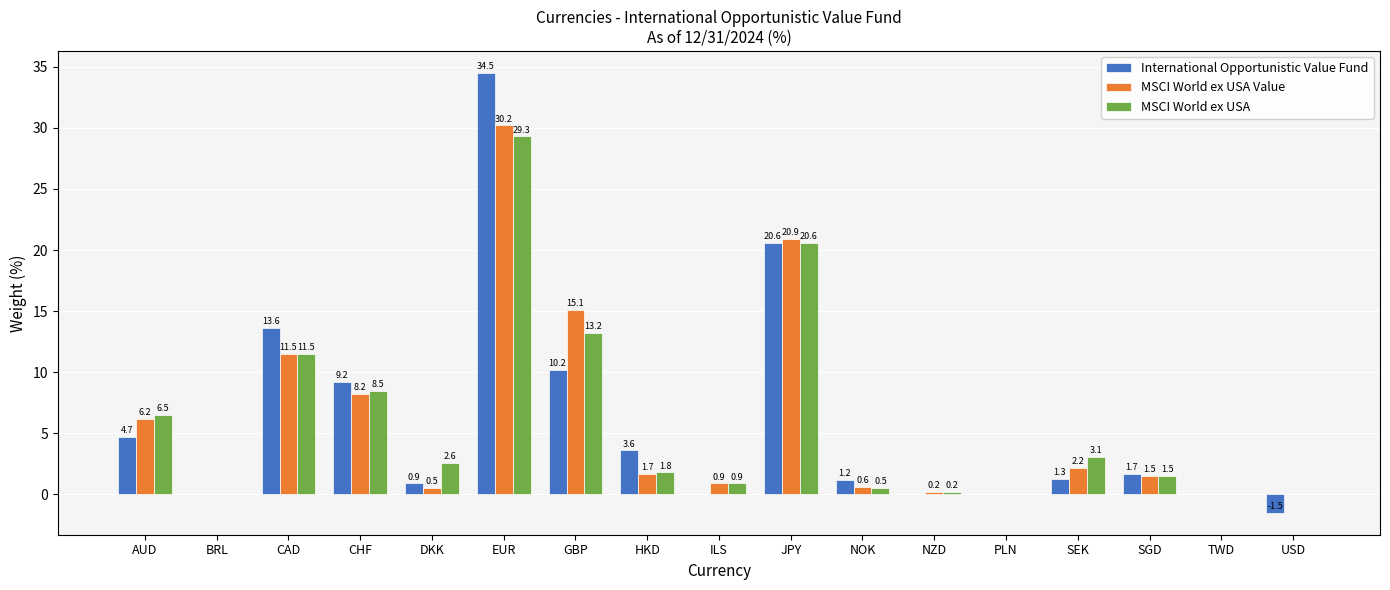

Which category has the highest value in the MSCI World ex USA Value series?

EUR